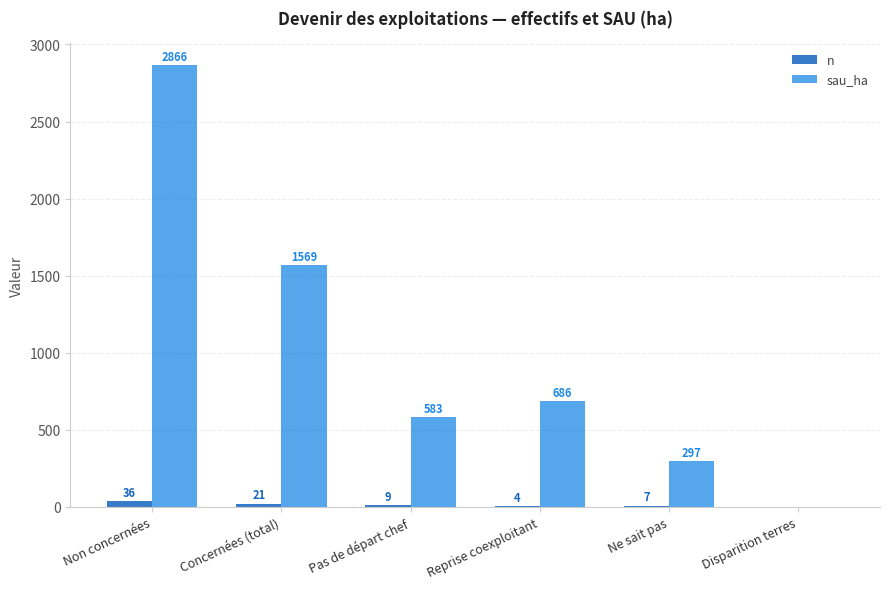

How many series are shown in this chart?

2